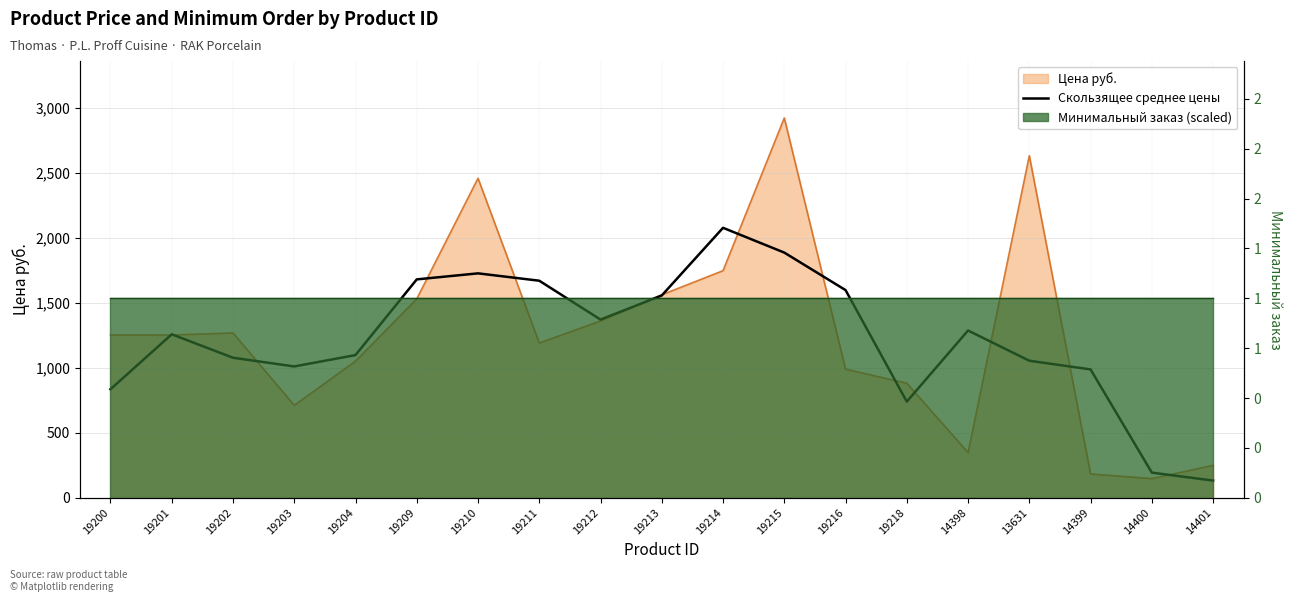

Which category has the highest value across all series?

19214